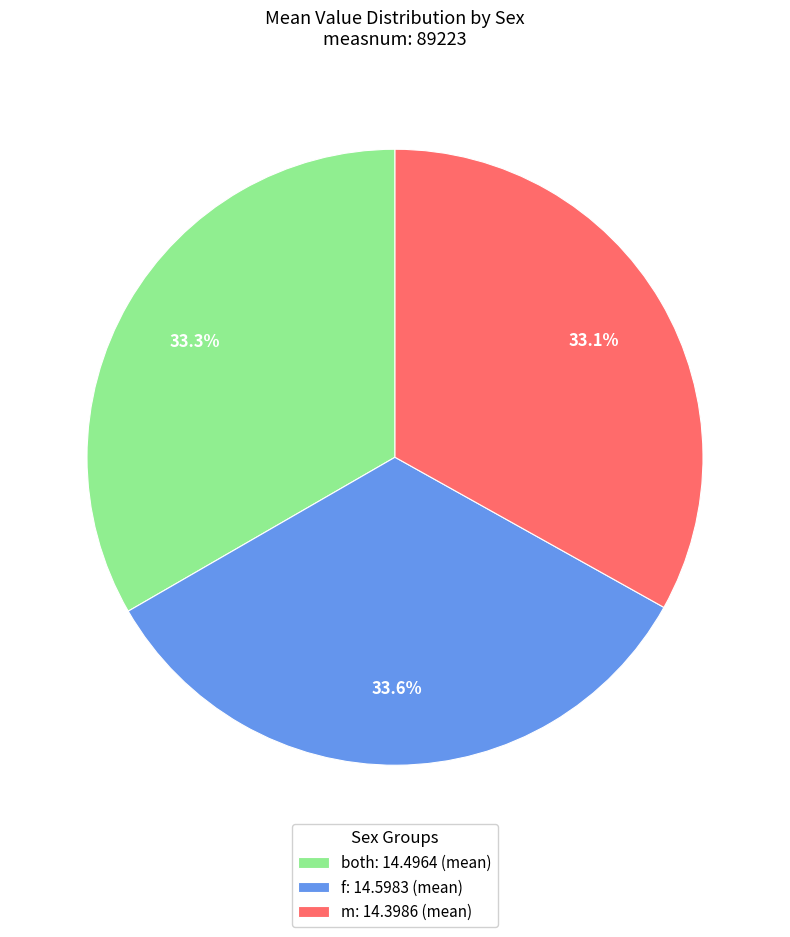

Does f: 14.5983 (mean) represent more than half of the total?

No